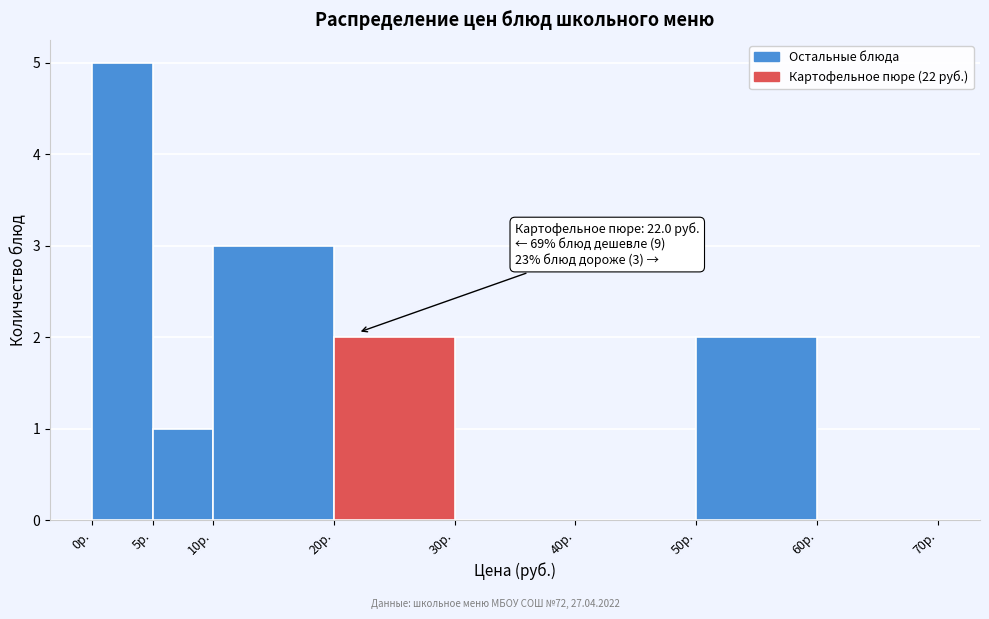

Over which range of the x-axis is the bar tallest?

0 to 5